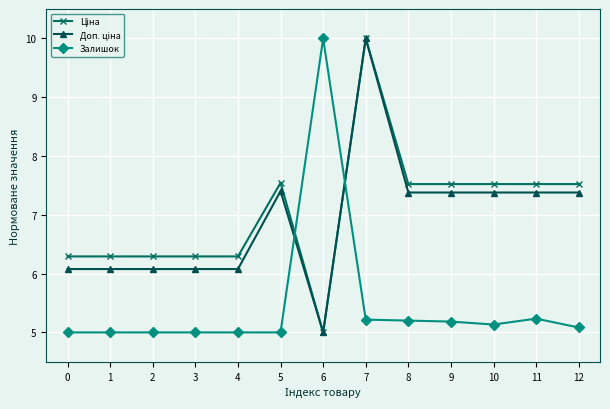

What is the total value across all series at 9?

20.1